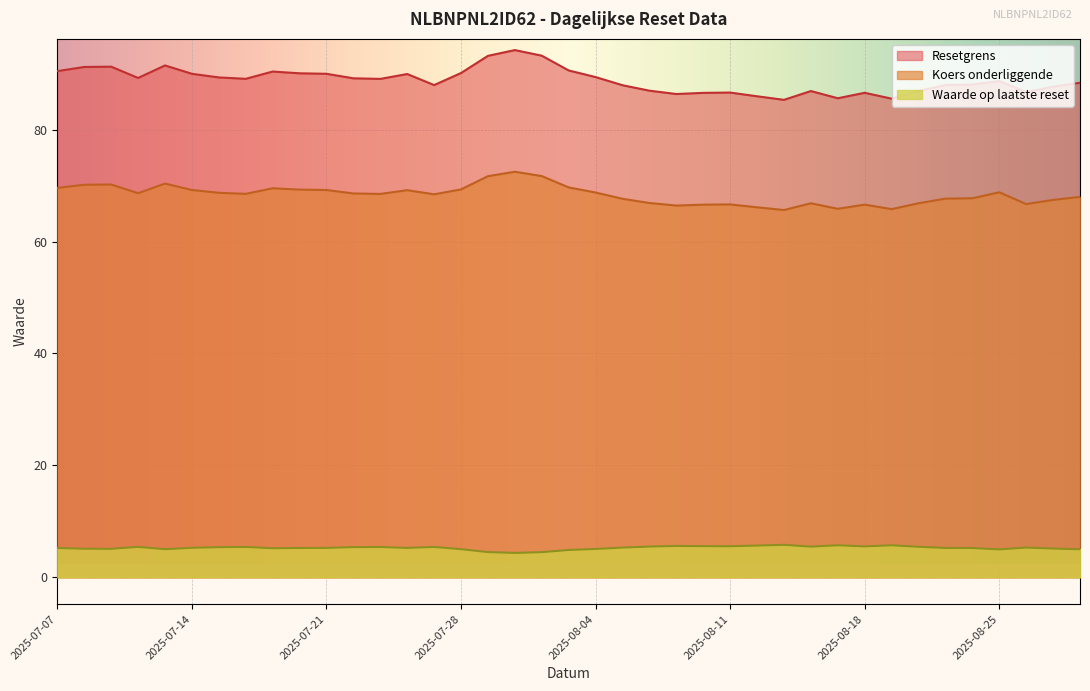

What is the difference between the Koers onderliggende values at 2025-08-28 and 2025-07-28?

1.3